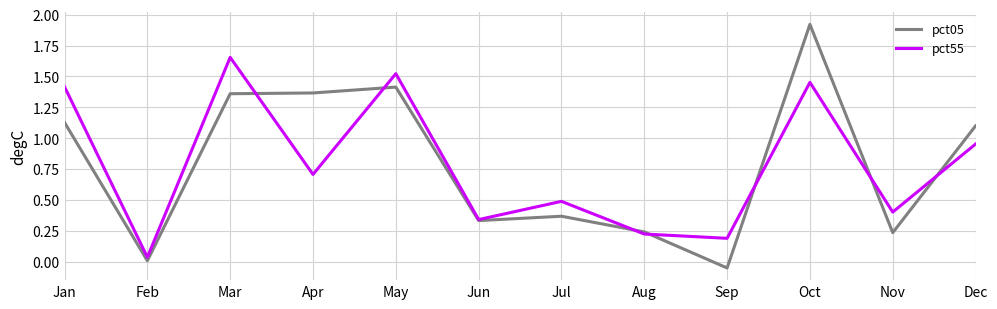

At which category is the sum across all series the highest?

Oct